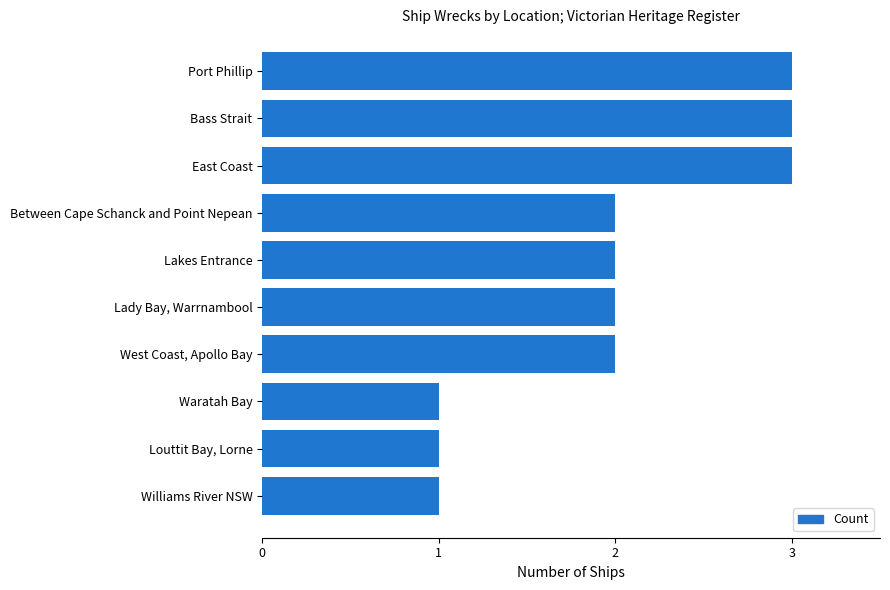

What is the greatest value displayed?

3